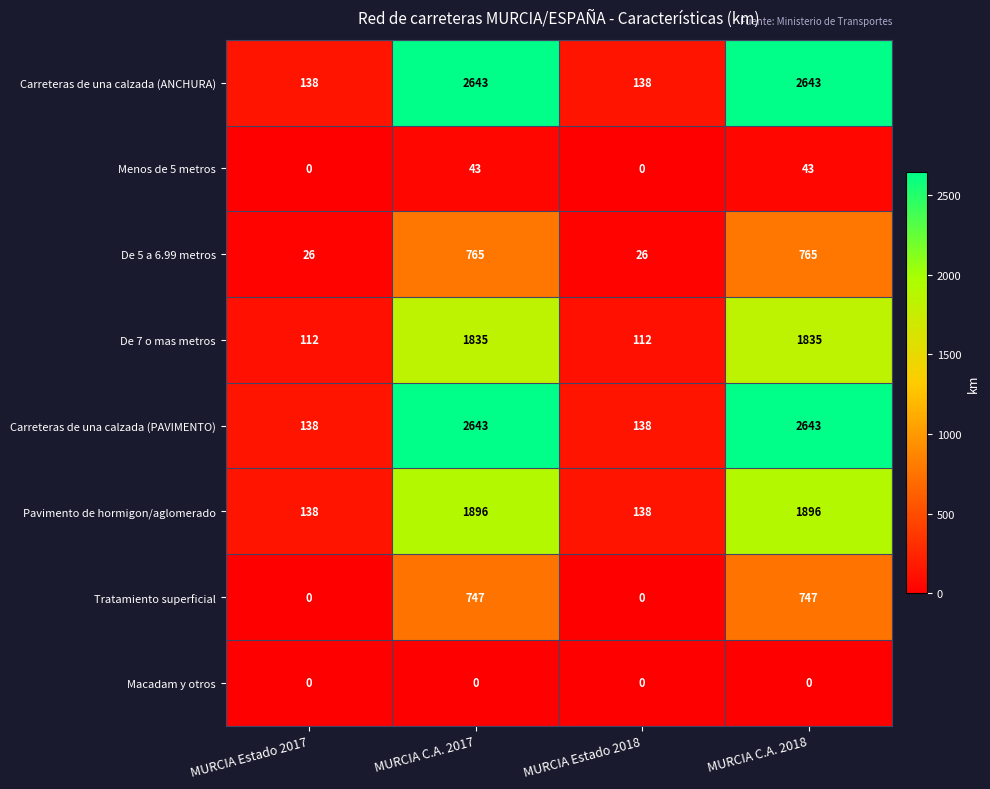

True or false: Menos de 5 metros has a value of 43 at MURCIA C.A. 2018.

True